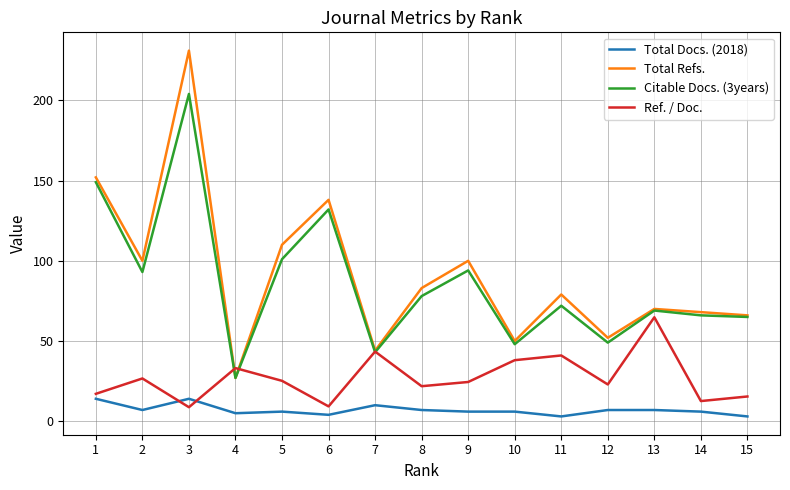

What is the approximate value of Total Refs. at 1?

152.0